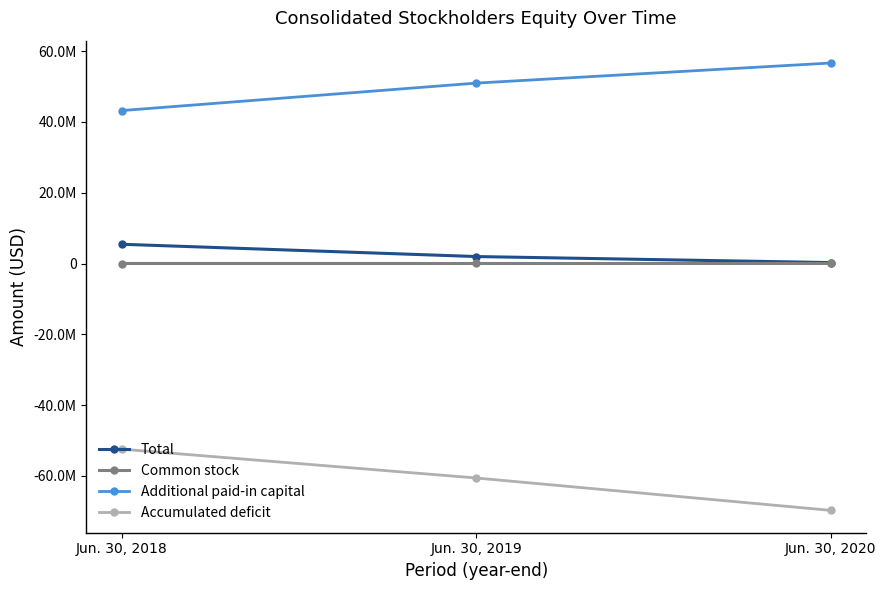

What are all the series names shown in the legend?

Total, Common stock, Additional paid-in capital, Accumulated deficit